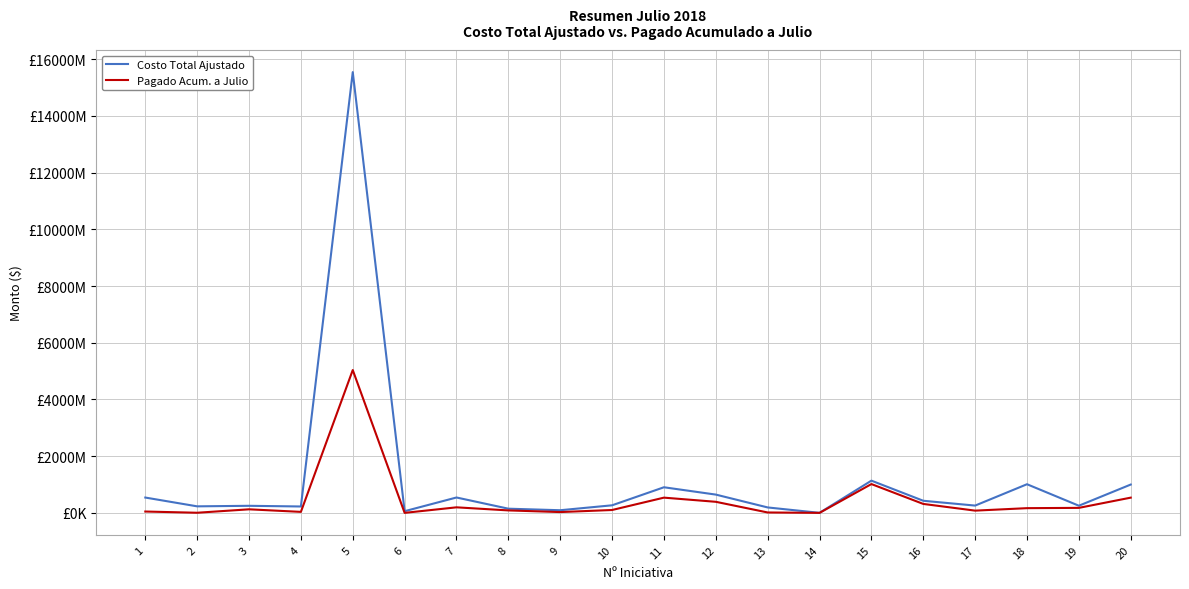

What is the value of the Costo Total Ajustado point at the 8th from the left?

147200000